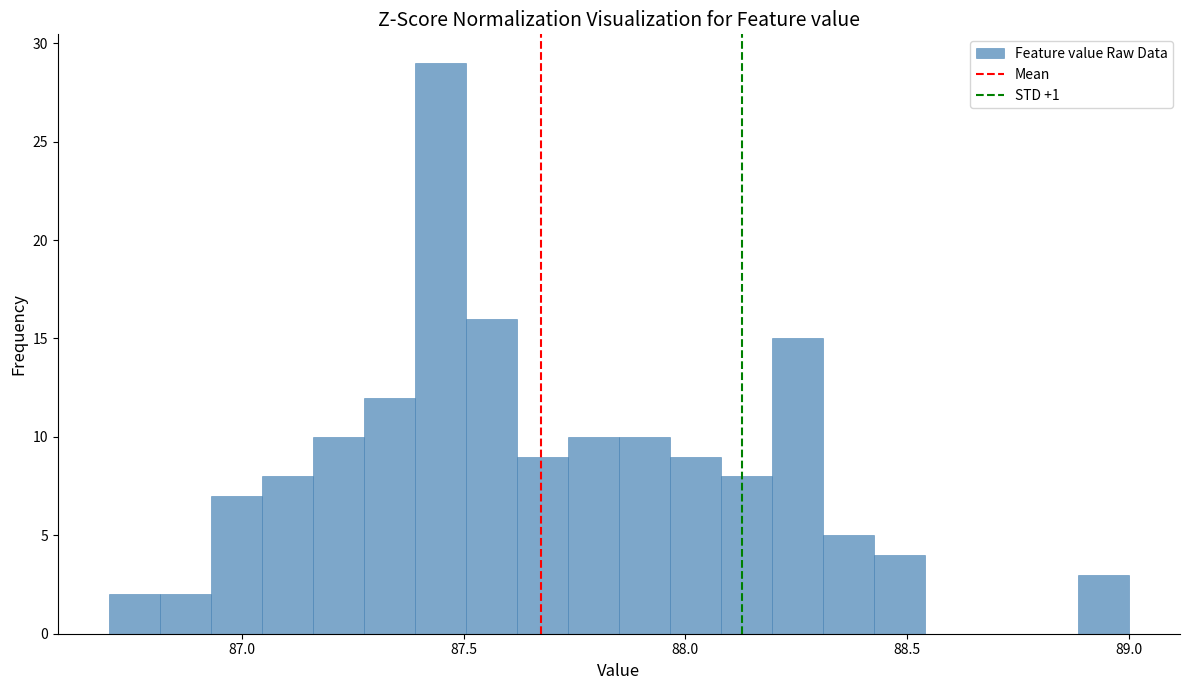

Around what value on the x-axis is the tallest bar? Give the approximate position of its centre, as read against the axis.

87.45